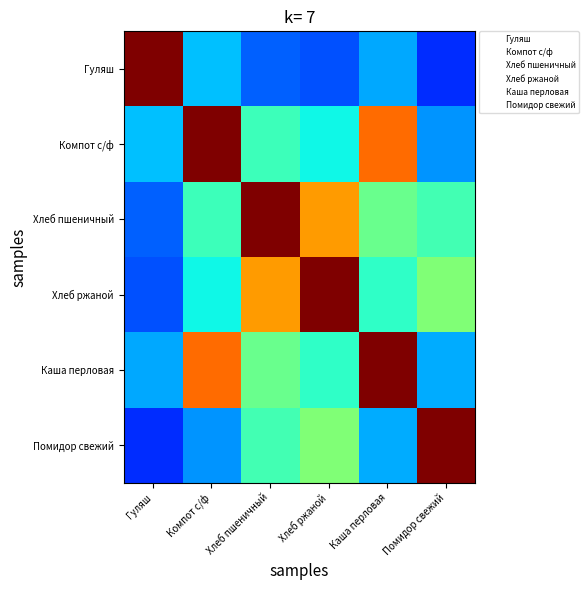

Which category has the lowest value in the Каша перловая series?

Гуляш